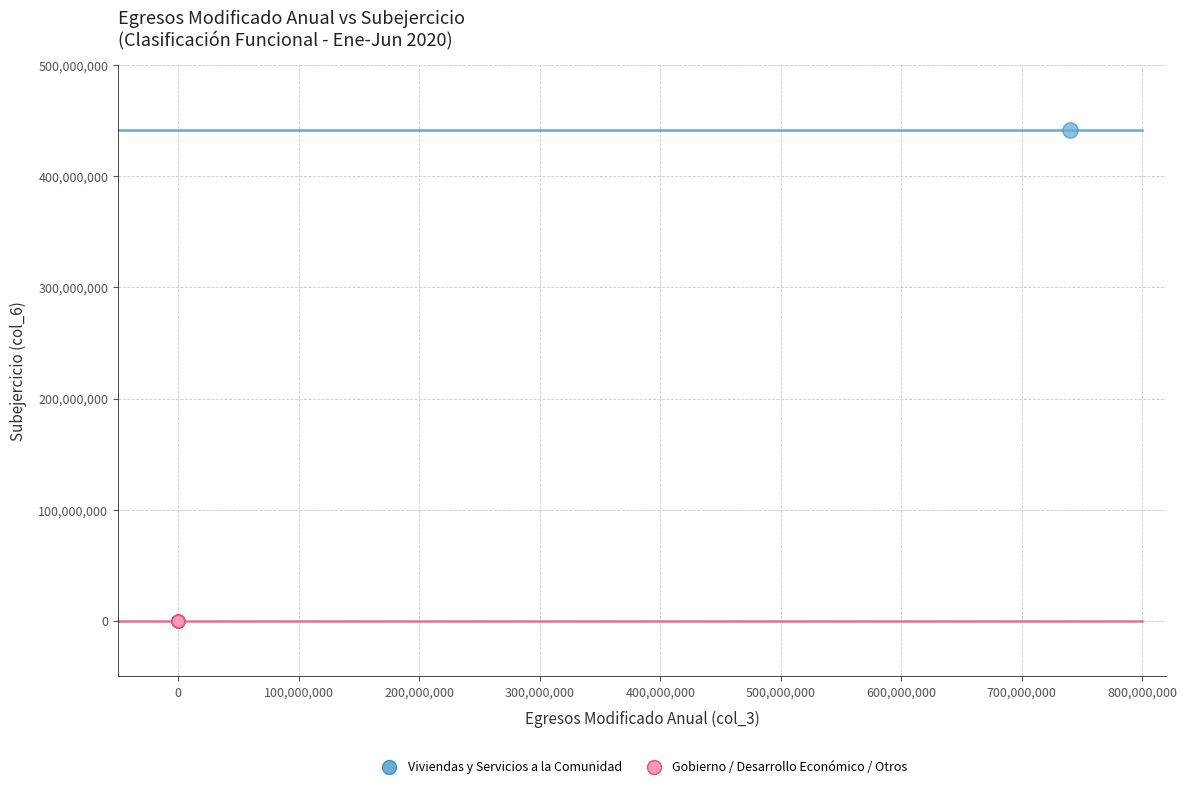

What are all the series names shown in the legend?

Viviendas y Servicios a la Comunidad, Gobierno / Desarrollo Económico / Otros